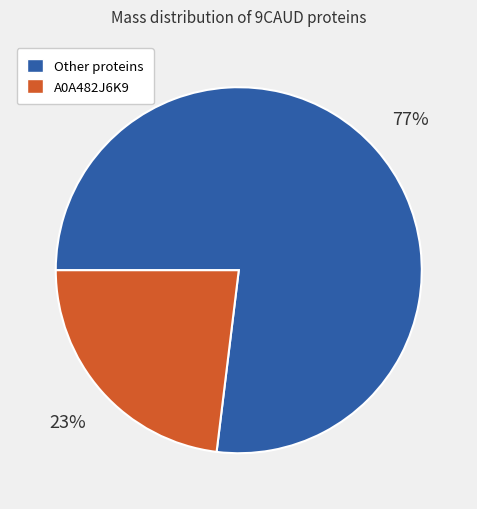

Is there any slice that represents more than half of the pie?

Yes